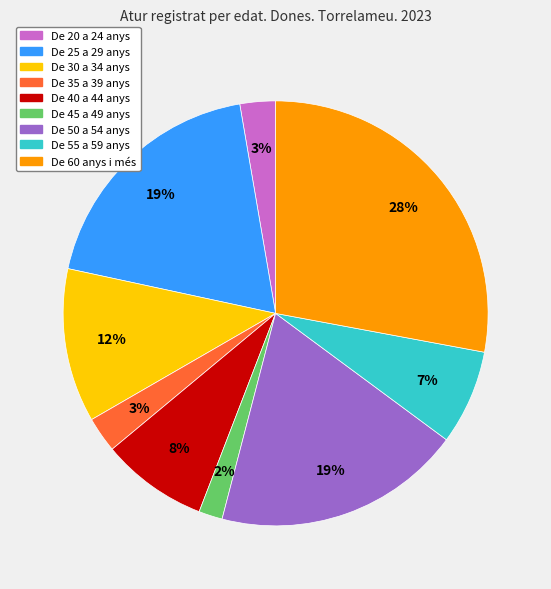

Is there a majority slice in this chart?

No